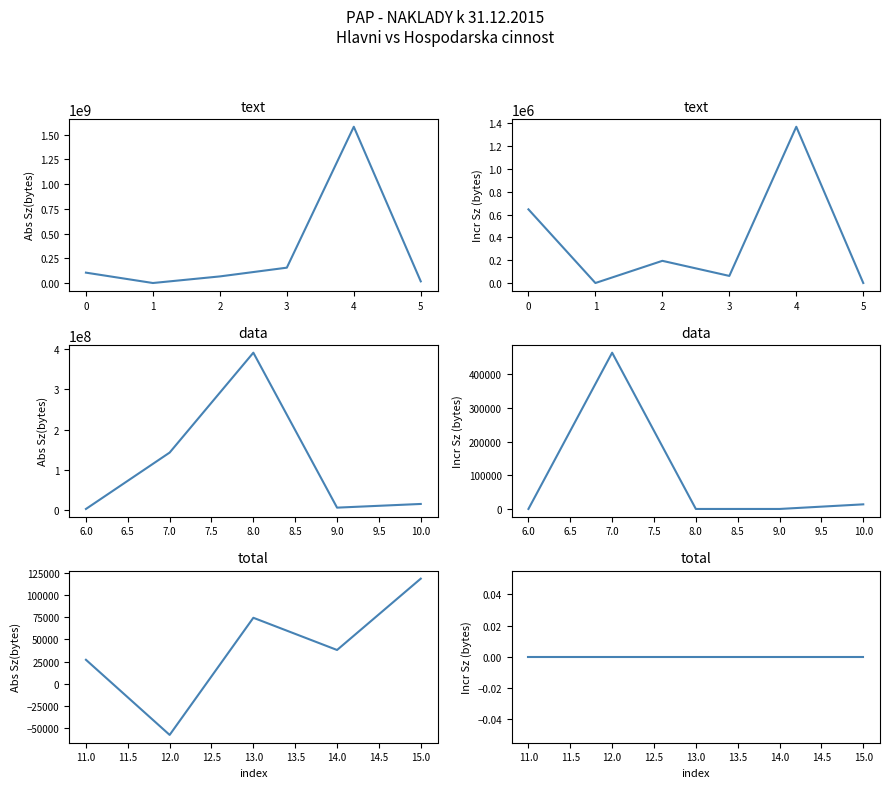

After their last crossing, which series has the higher values: Hlavni cinnost or Hospodarska cinnost?

Hlavni cinnost